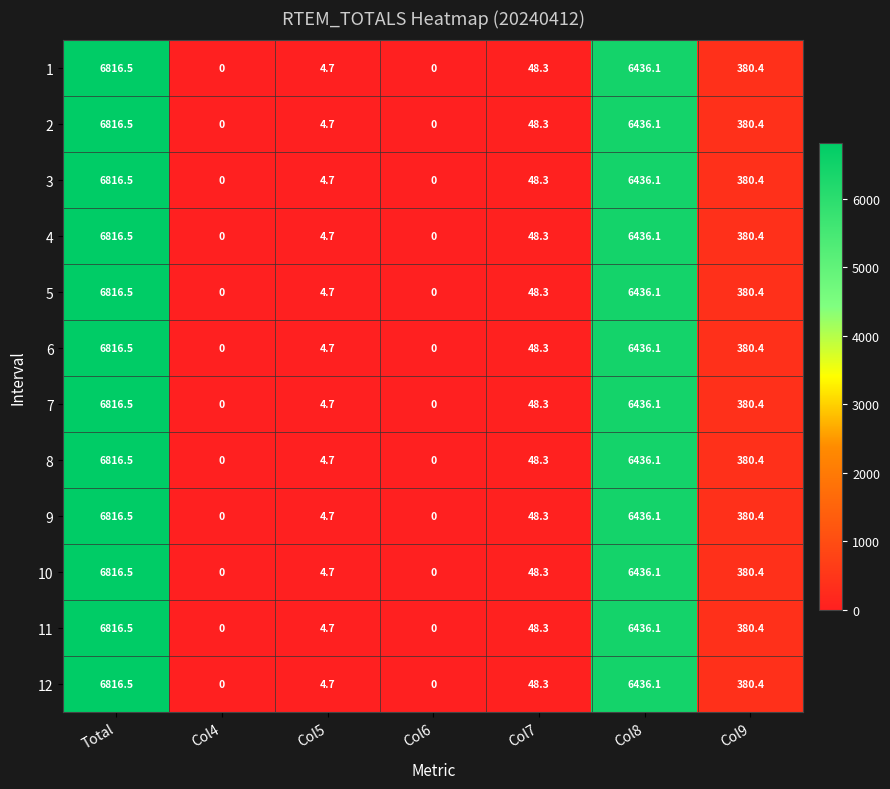

The value of 12 at Total is 12170.4. True or false?

False